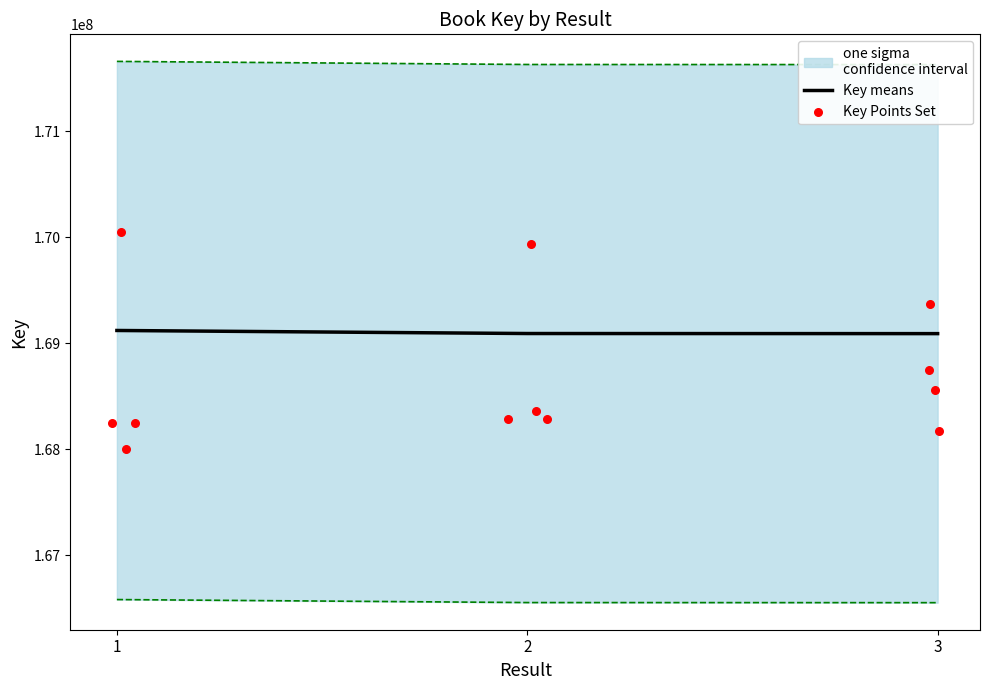

What is the ratio of the value at 2 to the value at 1?

1.0